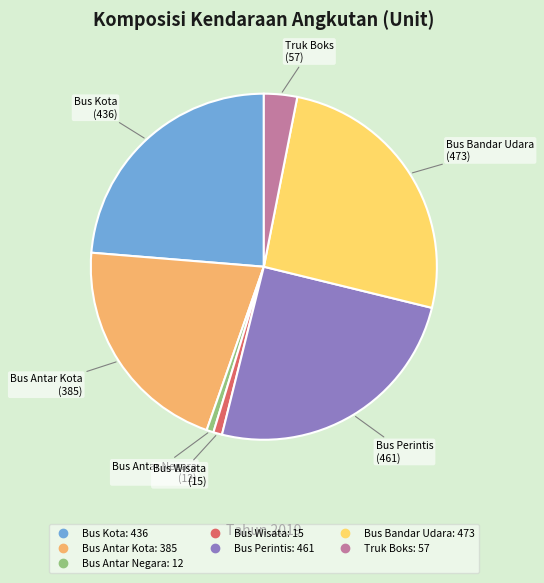

The Bus Bandar Udara slice represents 26% of the pie. True or false?

True